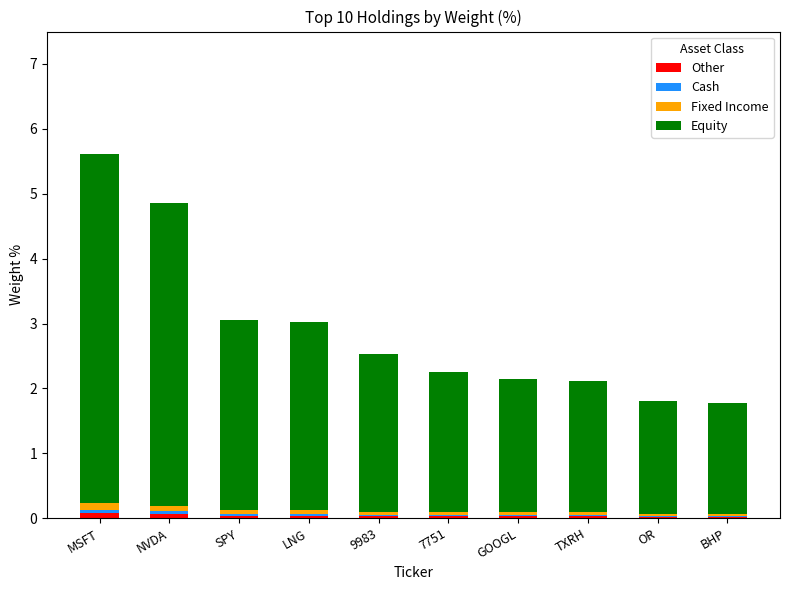

At which category is the sum across all series the highest?

MSFT